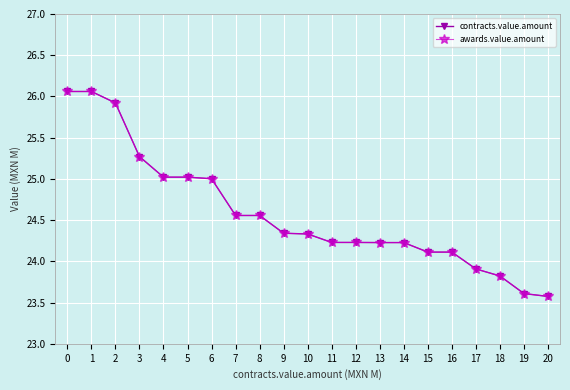

Reading right to left, transcribe all the data shown in this chart.

contracts.value.amount: 20=23.6	19=23.6	18=23.8	17=23.9	16=24.1	15=24.1	14=24.2	13=24.2	12=24.2	11=24.2	10=24.3	9=24.3	8=24.6	7=24.6	6=25.0	5=25.0	4=25.0	3=25.3	2=25.9	1=26.1	0=26.1
awards.value.amount: 20=23.6	19=23.6	18=23.8	17=23.9	16=24.1	15=24.1	14=24.2	13=24.2	12=24.2	11=24.2	10=24.3	9=24.3	8=24.6	7=24.6	6=25.0	5=25.0	4=25.0	3=25.3	2=25.9	1=26.1	0=26.1